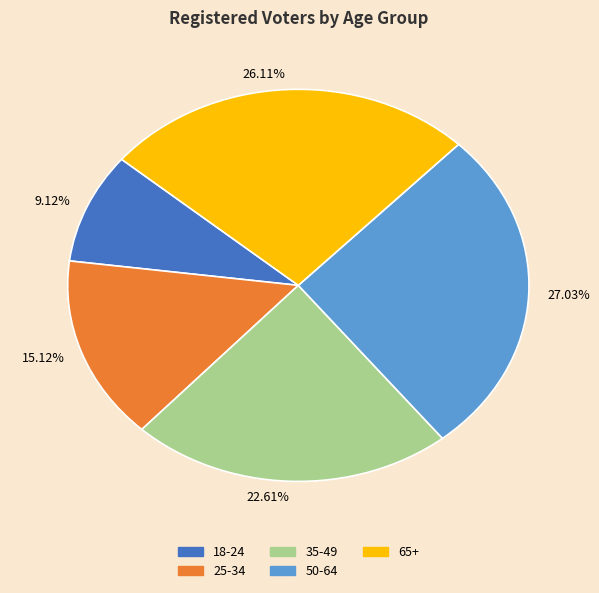

Rank the categories by value from lowest to highest.

9.12%, 15.12%, 22.61%, 26.11%, 27.03%